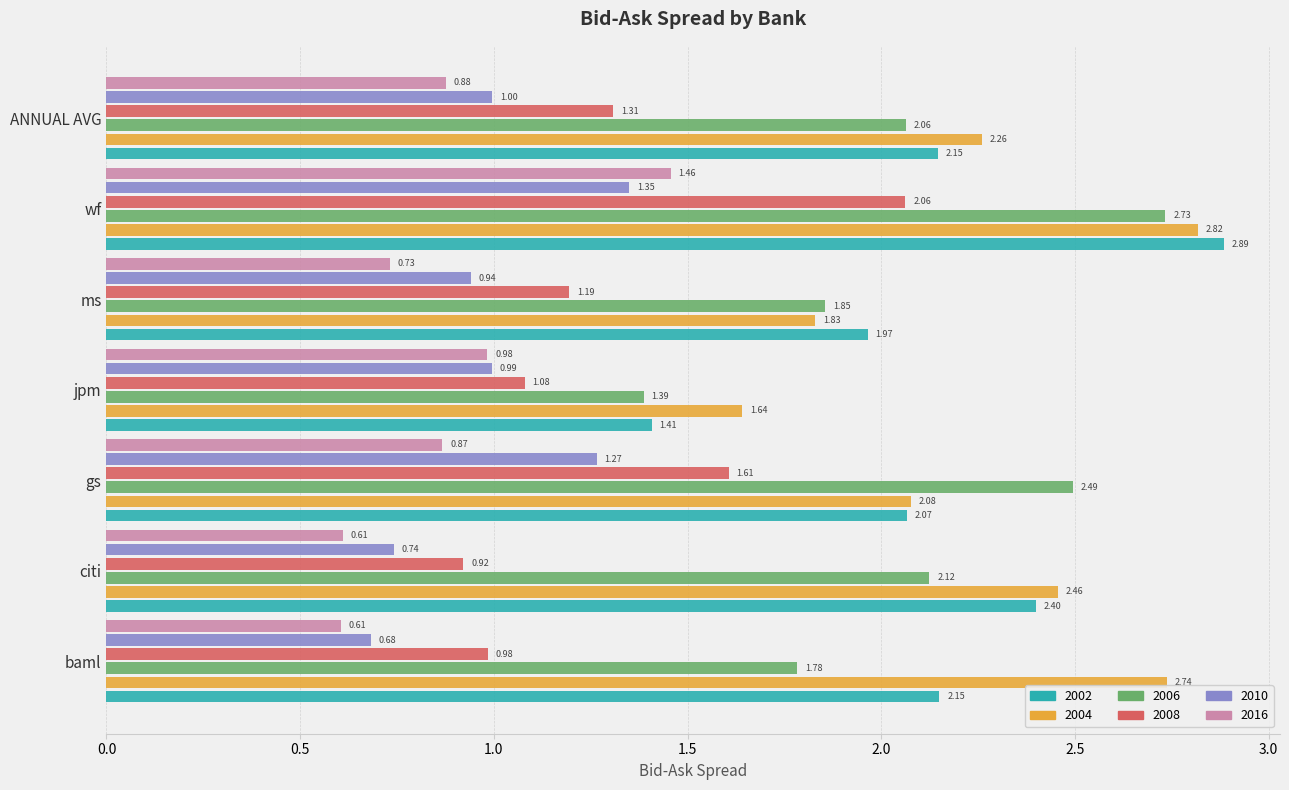

Is the value of 2008 at ms greater than the value of 2006 at gs?

No